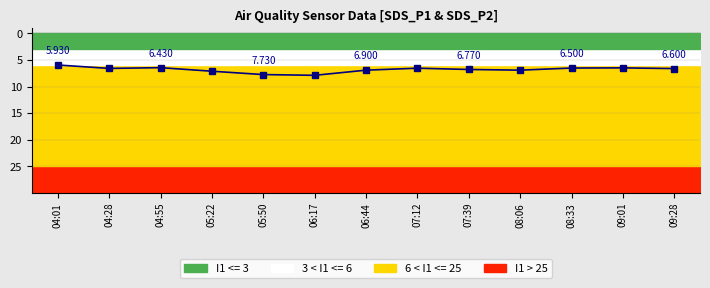

How many values exceed 6?

12